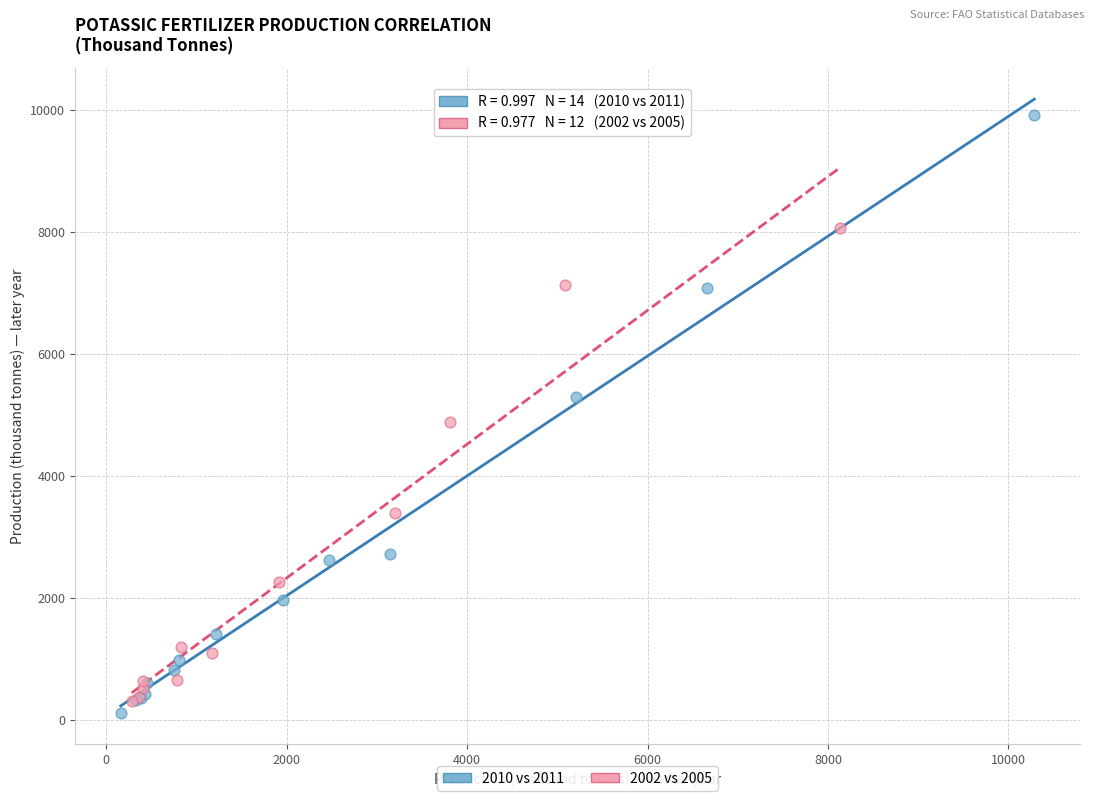

Which series has the widest spread of Y values?

2010 vs 2011